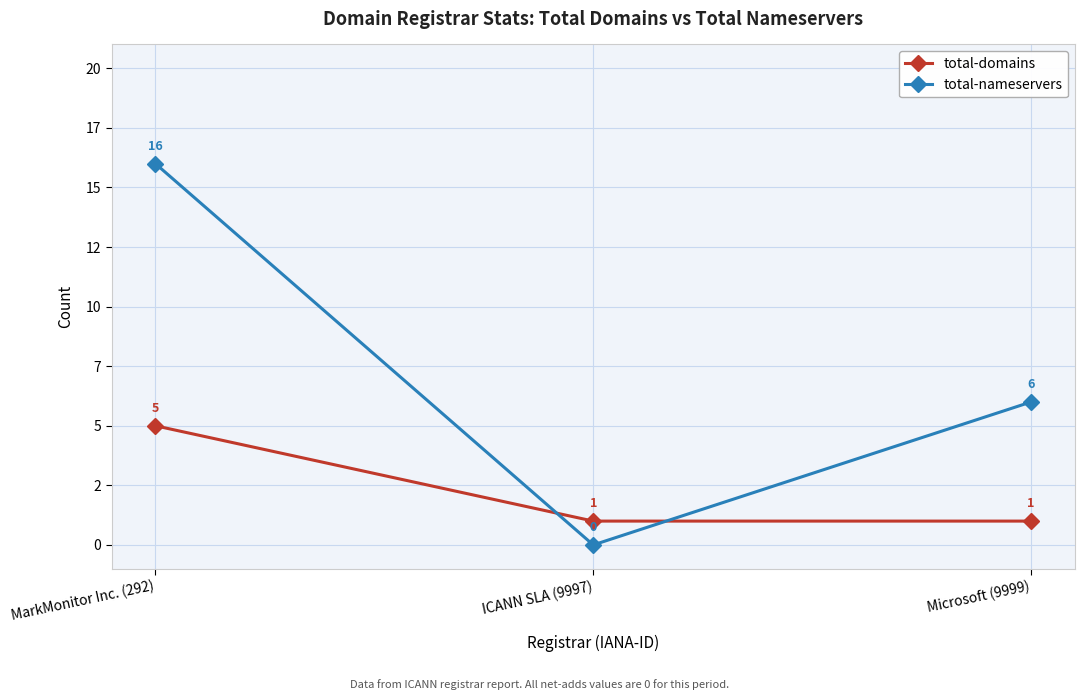

What are all the series names shown in the legend?

total-domains, total-nameservers